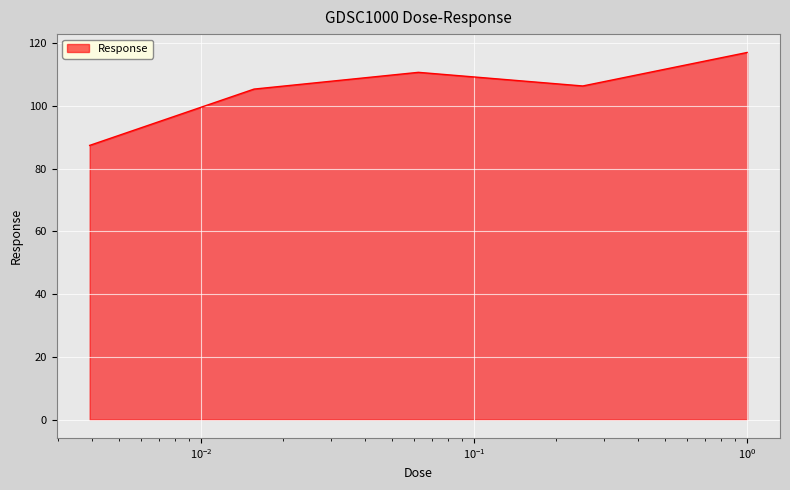

What is the sum of all values?

526.8